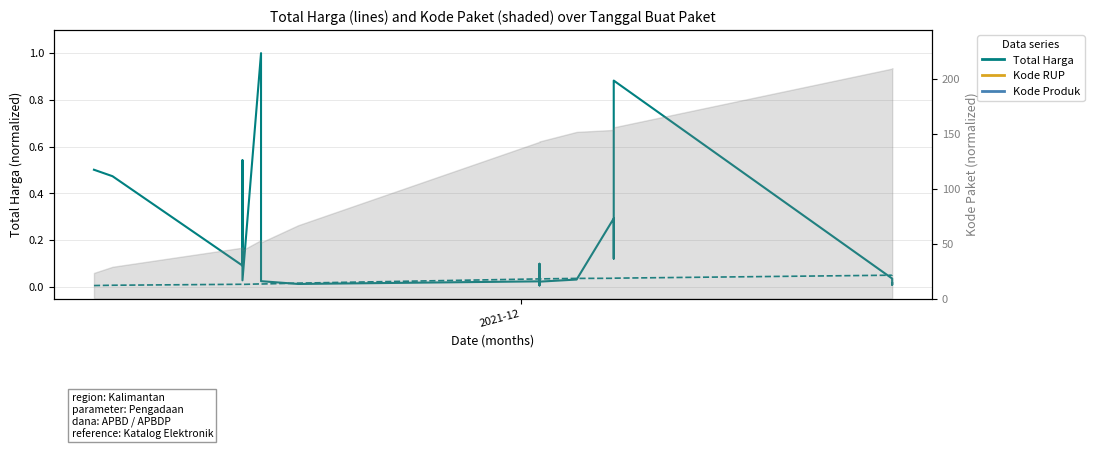

Is the value of Total Harga (RMSE-style) at 4 greater than the value of Kode Paket (Bias-style) at 17?

No